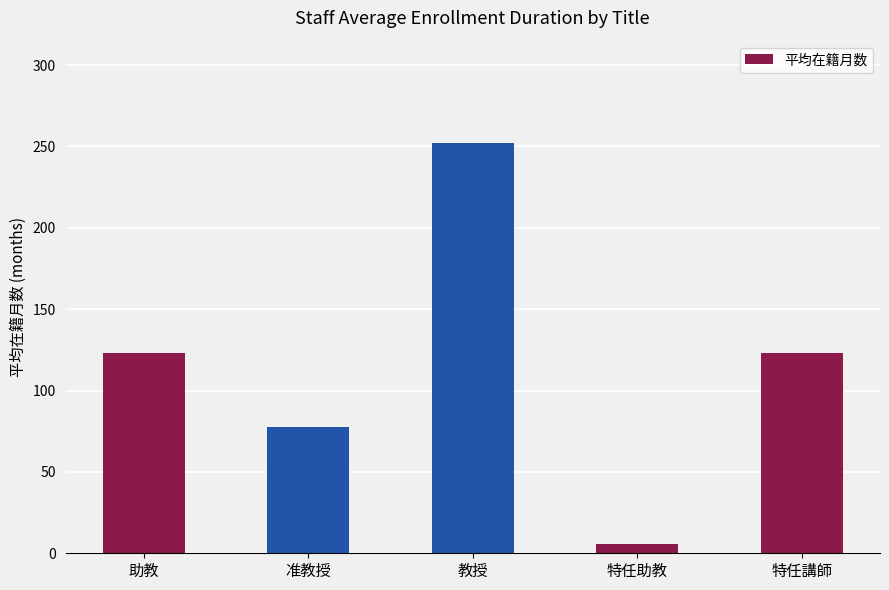

What is the difference between the values at 准教授 and 教授?

174.3